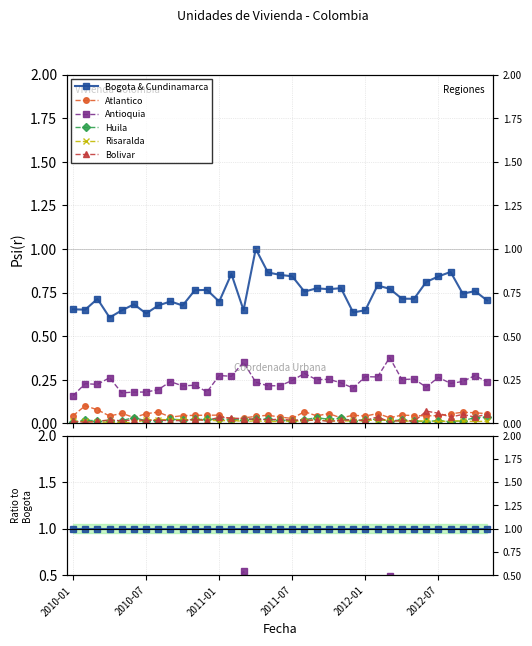

How many intersections are there between Atlantico and Bolivar?

4